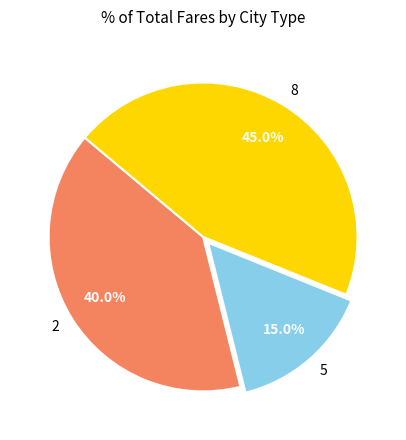

What is the ratio of the value at 2 to the value at 5?

2.7